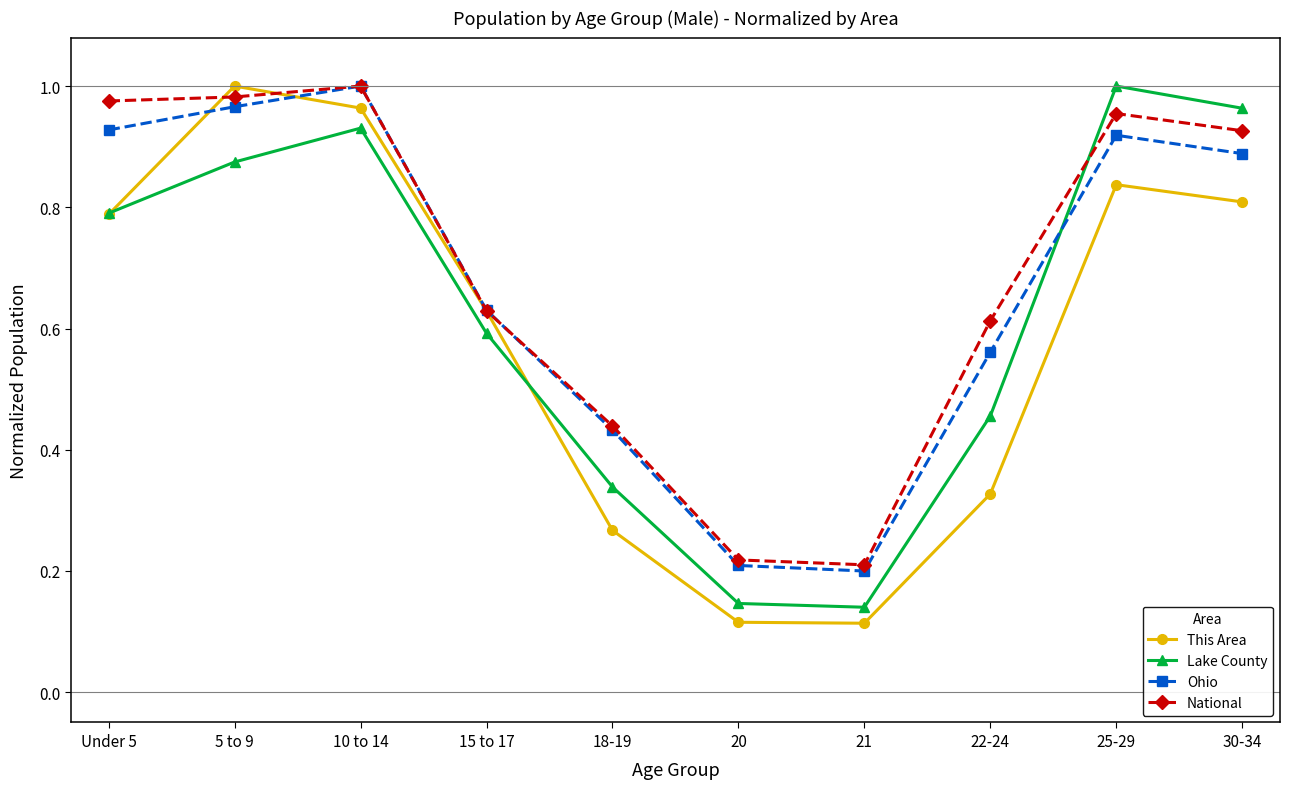

How many categories are shown in the chart?

10